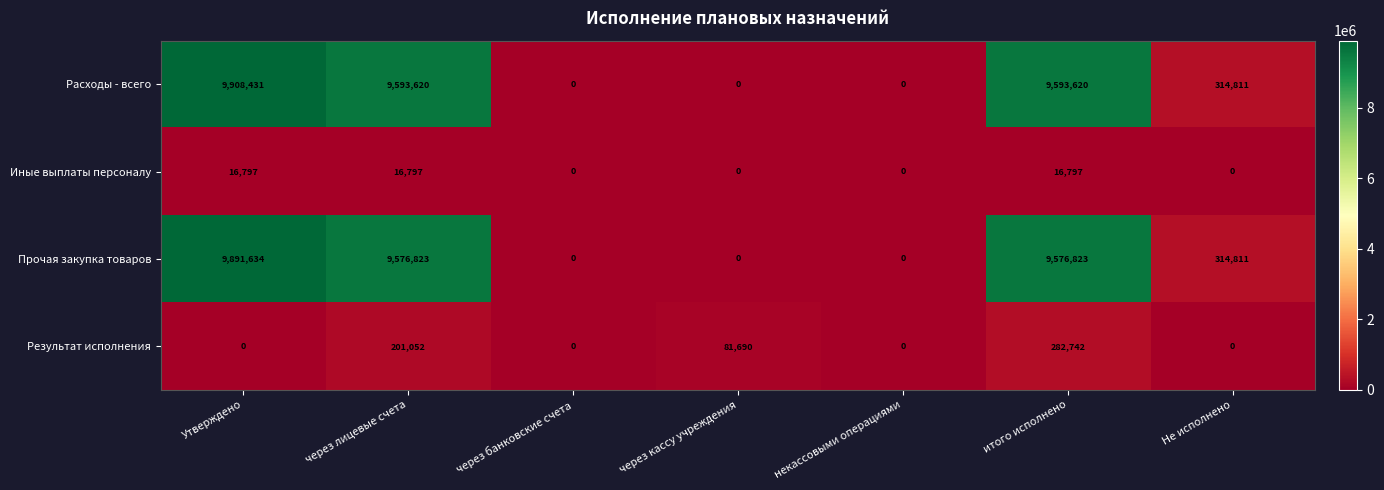

What is the difference between the maximum and minimum values in the Результат исполнения series?

282742